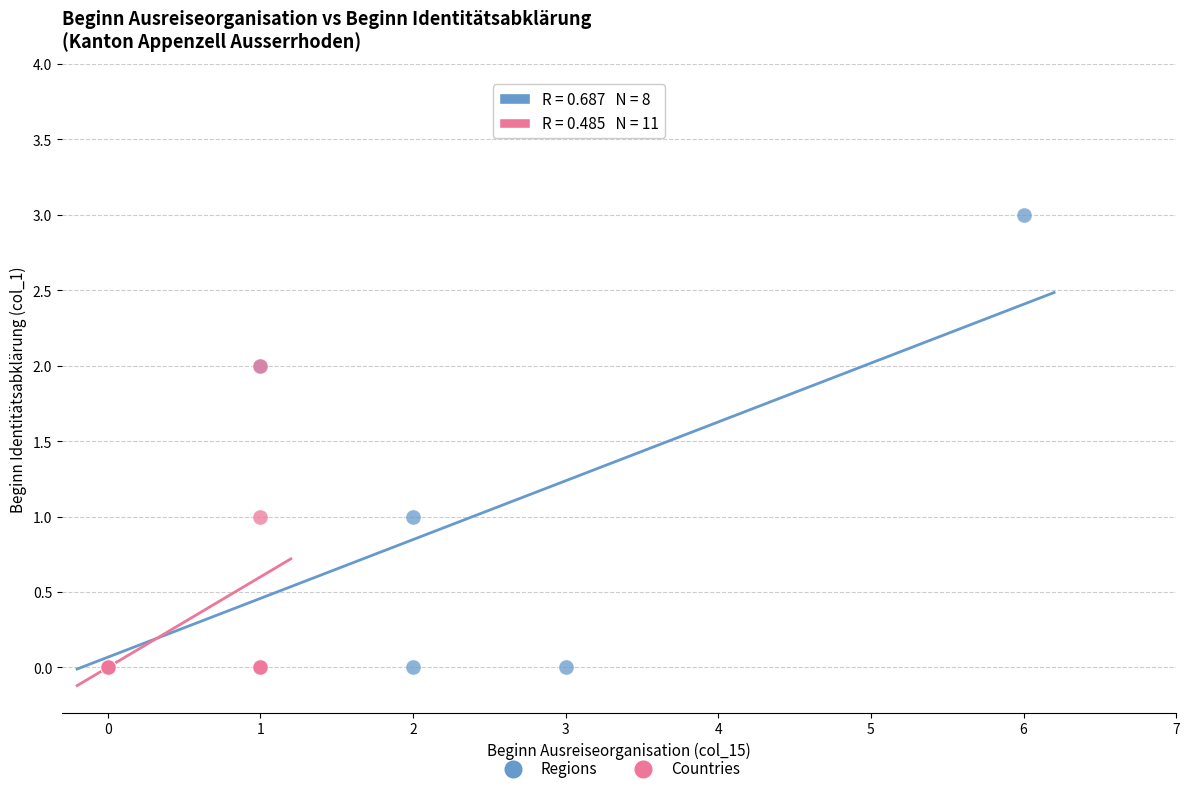

Which series reaches the maximum Y coordinate?

Regions